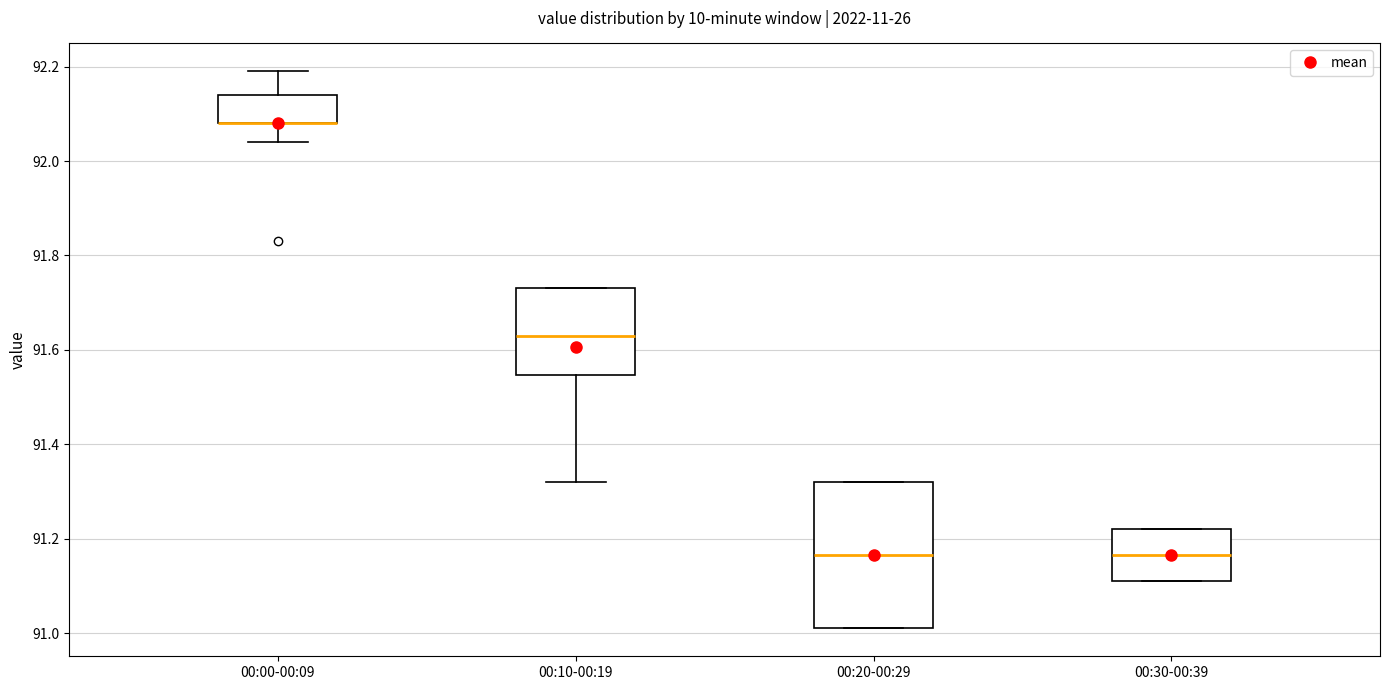

Reading left to right, read every box against the y-axis: the position of its median line, the range the box covers, and the ends of its whiskers. The values are not printed on the chart, so give them approximately, as read against the axis.

00:00-00:09: median 92.08 (drawn on the box's lower edge), box 92.08 to 92.14, whiskers 92.04 to 92.20
00:10-00:19: median 91.64, box 91.54 to 91.74, whiskers 91.32 to 91.74
00:20-00:29: median 91.16, box 91.02 to 91.32, whiskers 91.02 to 91.32
00:30-00:39: median 91.16, box 91.12 to 91.22, whiskers 91.12 to 91.22